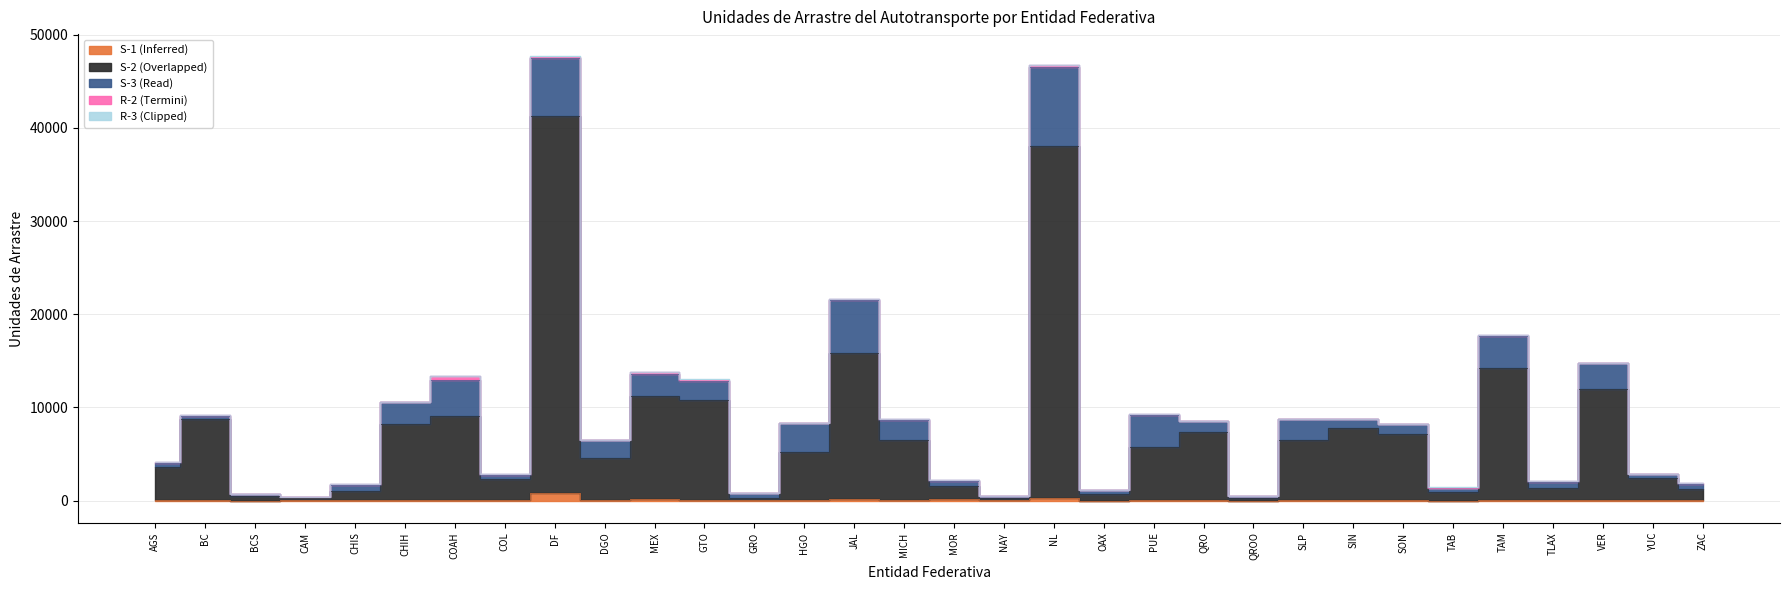

How many interior local peaks does the S-3 (Read) series have?

10